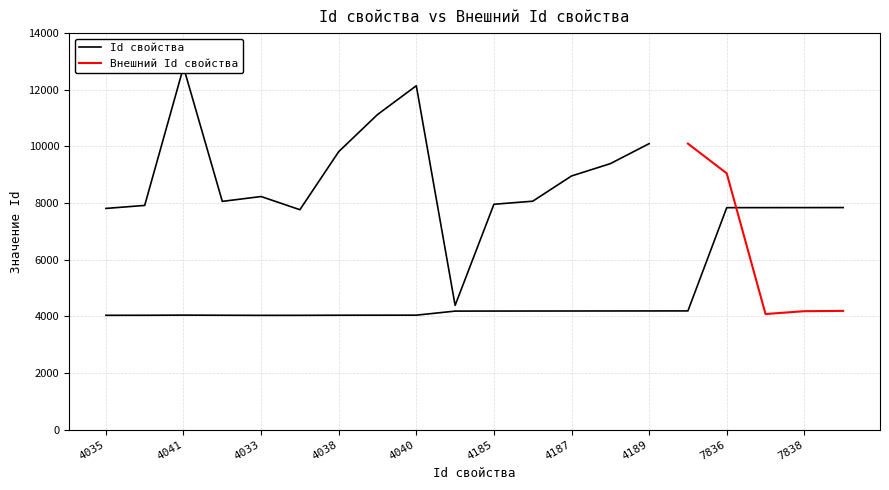

What is the difference between the second highest and minimum values?

3805